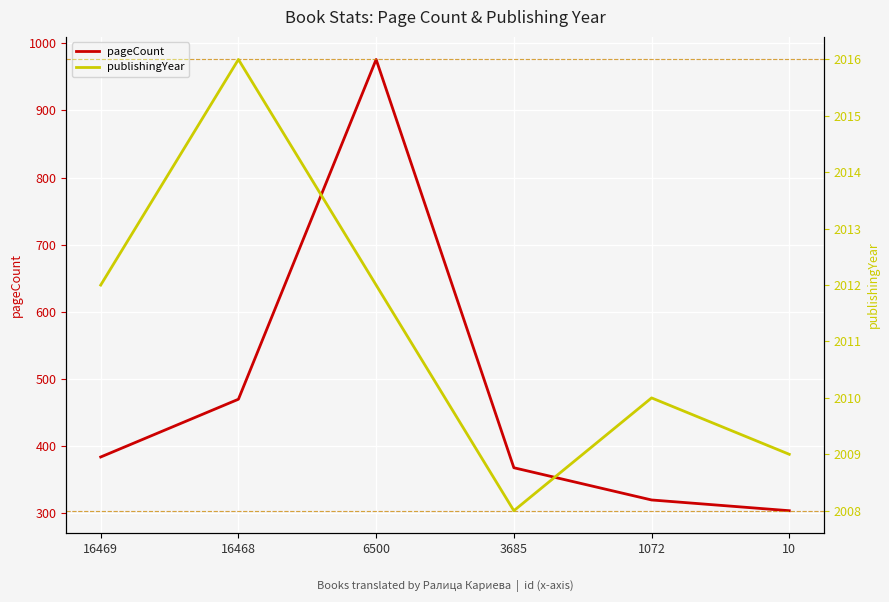

What is the value of the publishingYear point at the 5th from the left?

2010